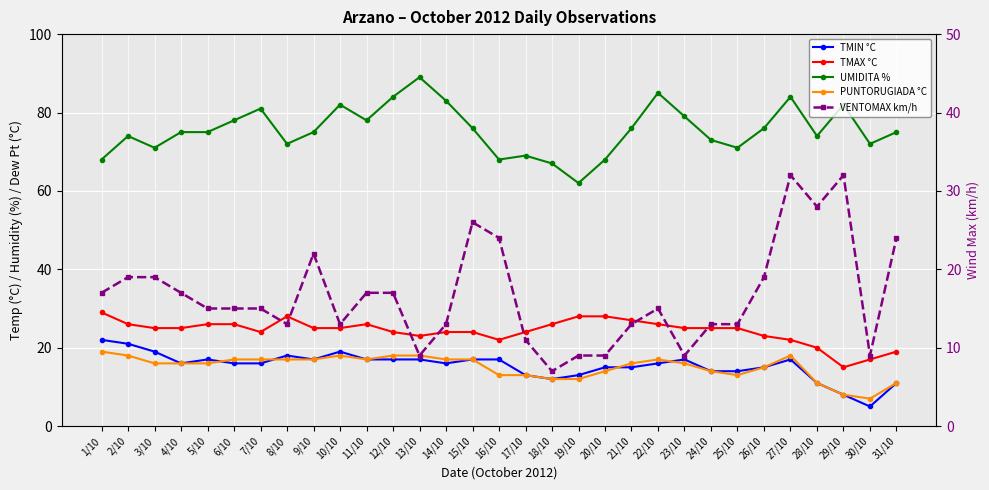

What is the average value of the PUNTORUGIADA °C series?

15